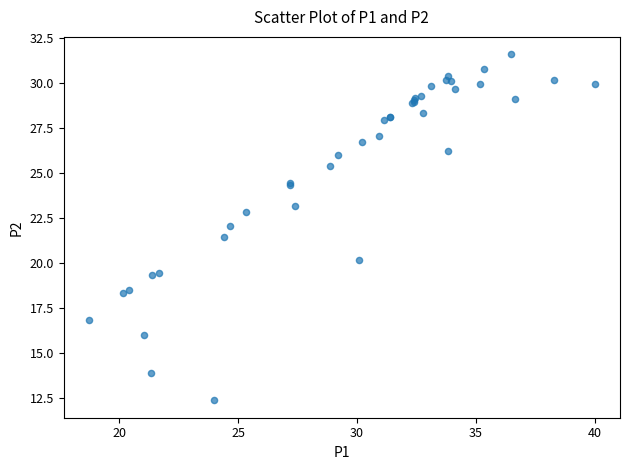

What Y value in the scatter plot is closest to 21?

21.4